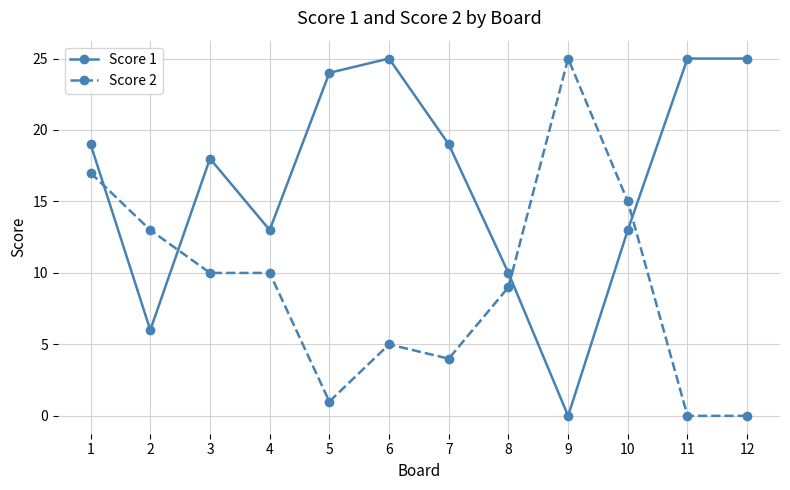

Is the value of Score 2 at 12 greater than the value of Score 1 at 8?

No